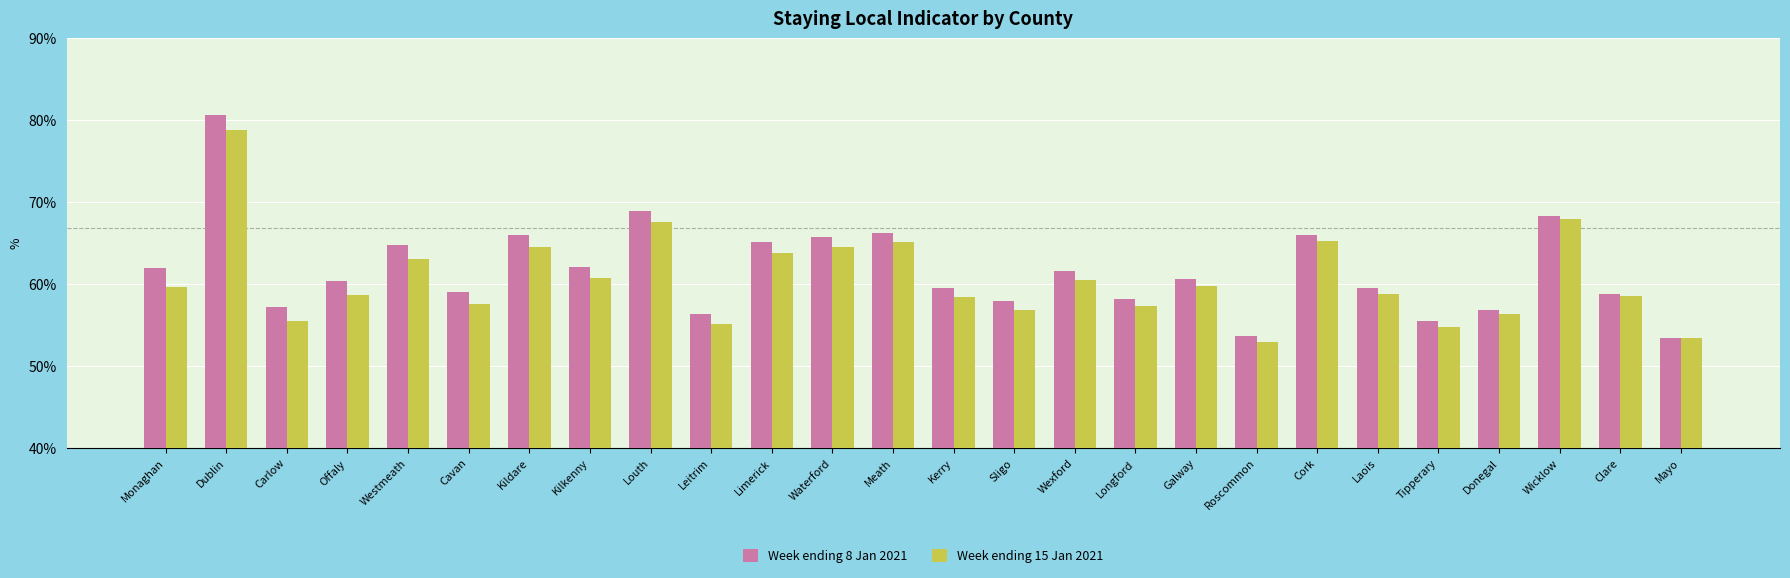

At which label does Week ending 8 Jan 2021 reach its peak?

Dublin